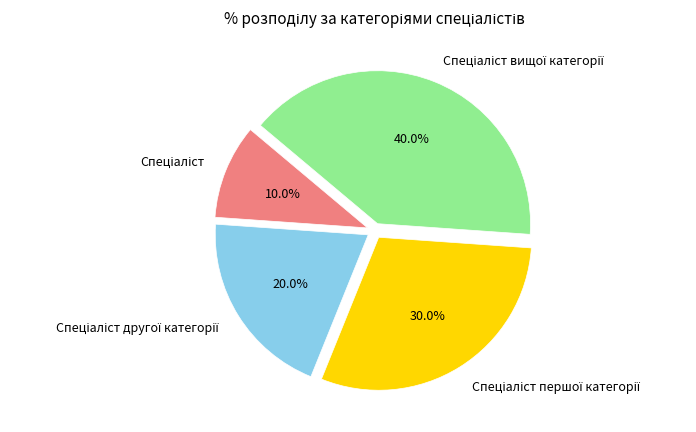

Is there a majority slice in this chart?

No